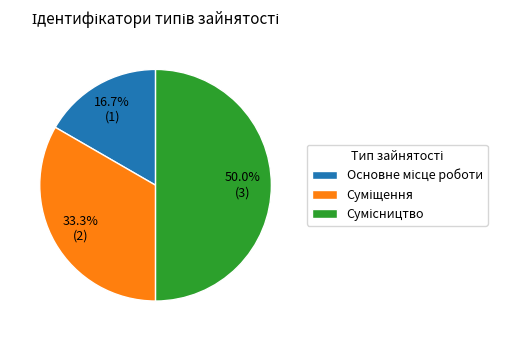

Count the number of slices in the pie.

3